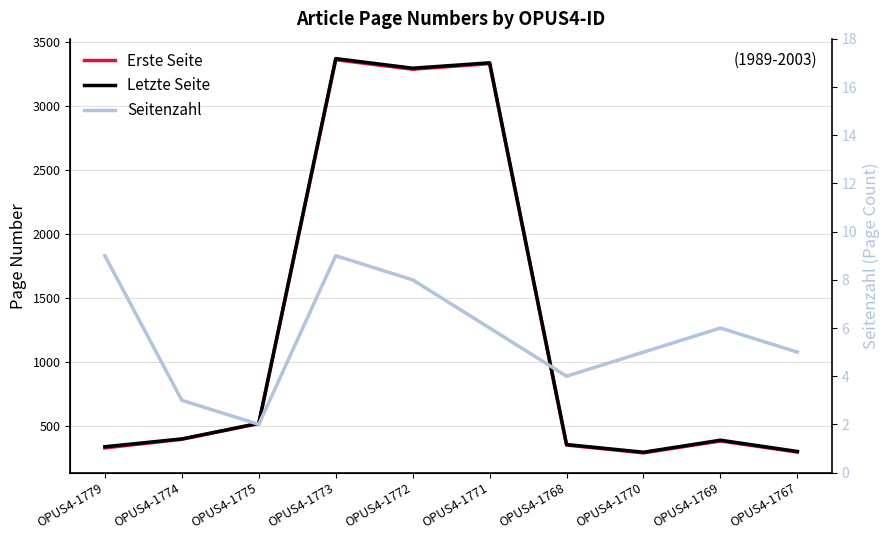

True or false: Seitenzahl has more than 2 interior local peaks.

False